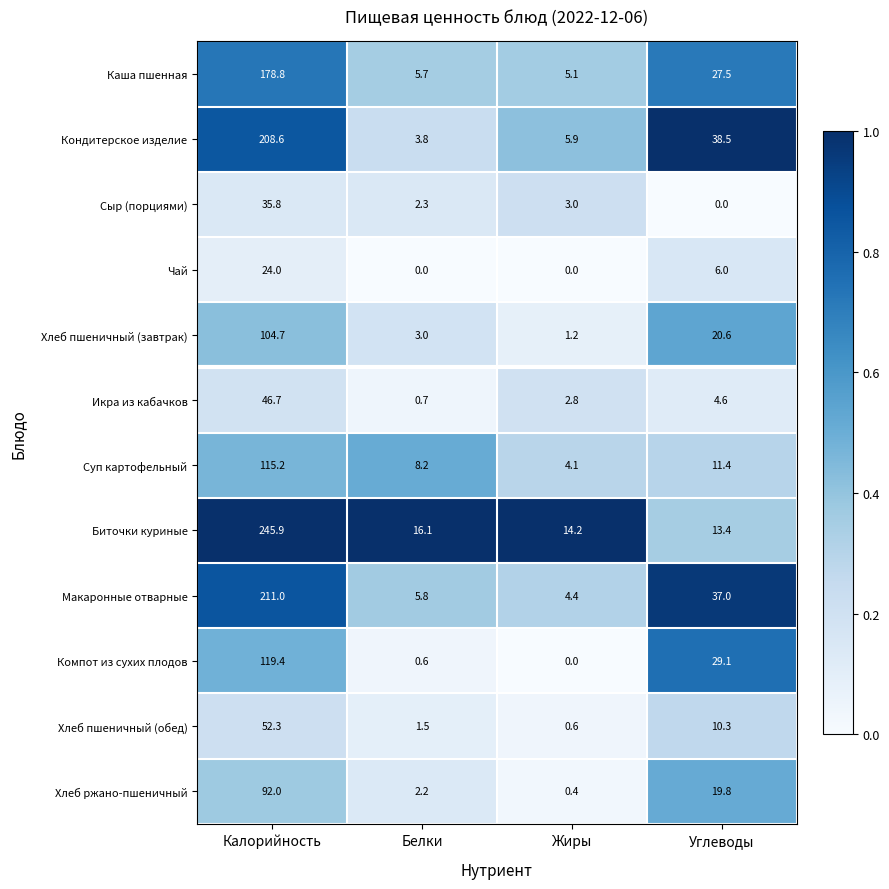

Which series has the largest range (max minus min)?

Биточки куриные